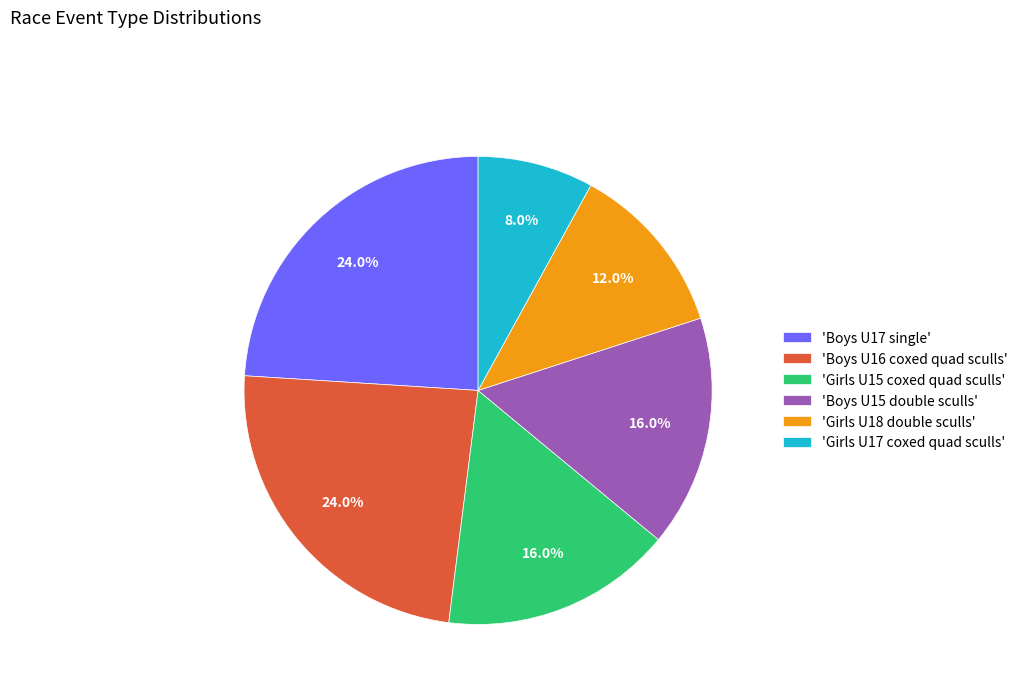

Does 'Girls U18 double sculls' account for over 50% of the chart?

No